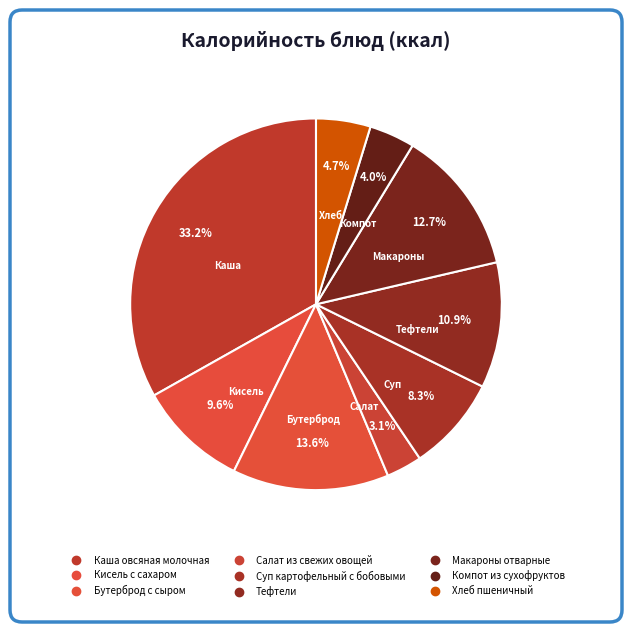

Which slice is the smallest?

Салат из свежих овощей